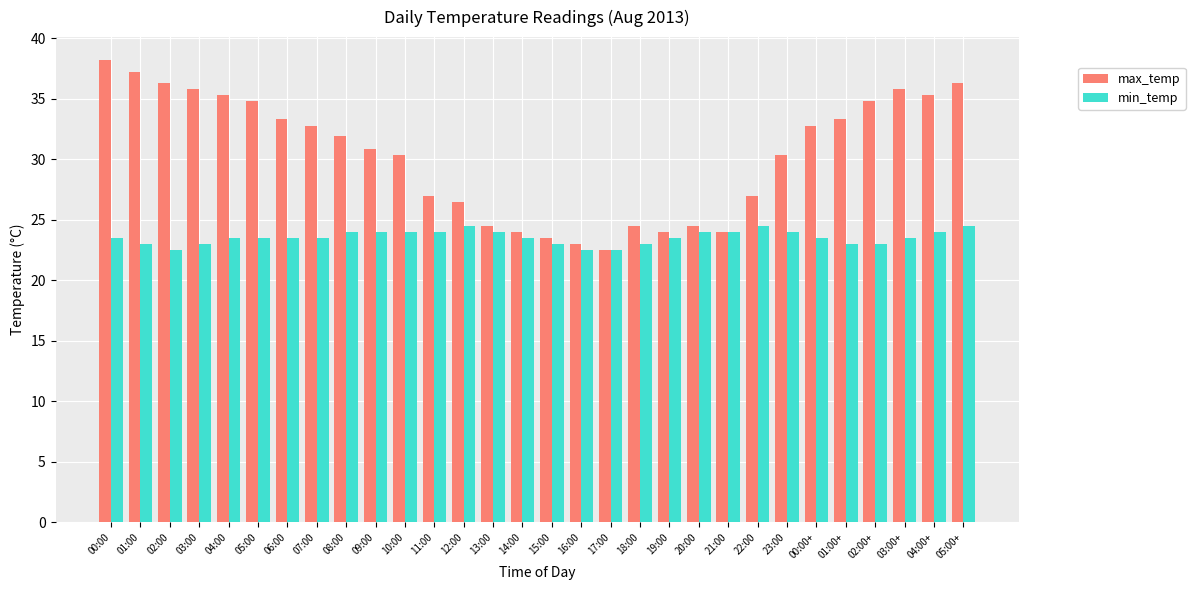

Reading left to right, list all the values displayed in this chart.

max_temp: 00:00=38.2	01:00=37.2	02:00=36.3	03:00=35.8	04:00=35.3	05:00=34.8	06:00=33.3	07:00=32.8	08:00=31.9	09:00=30.9	10:00=30.4	11:00=27.0	12:00=26.5	13:00=24.5	14:00=24.0	15:00=23.5	16:00=23.0	17:00=22.5	18:00=24.5	19:00=24.0	20:00=24.5	21:00=24.0	22:00=27.0	23:00=30.4	00:00+=32.8	01:00+=33.3	02:00+=34.8	03:00+=35.8	04:00+=35.3	05:00+=36.3
min_temp: 00:00=23.5	01:00=23.0	02:00=22.5	03:00=23.0	04:00=23.5	05:00=23.5	06:00=23.5	07:00=23.5	08:00=24.0	09:00=24.0	10:00=24.0	11:00=24.0	12:00=24.5	13:00=24.0	14:00=23.5	15:00=23.0	16:00=22.5	17:00=22.5	18:00=23.0	19:00=23.5	20:00=24.0	21:00=24.0	22:00=24.5	23:00=24.0	00:00+=23.5	01:00+=23.0	02:00+=23.0	03:00+=23.5	04:00+=24.0	05:00+=24.5